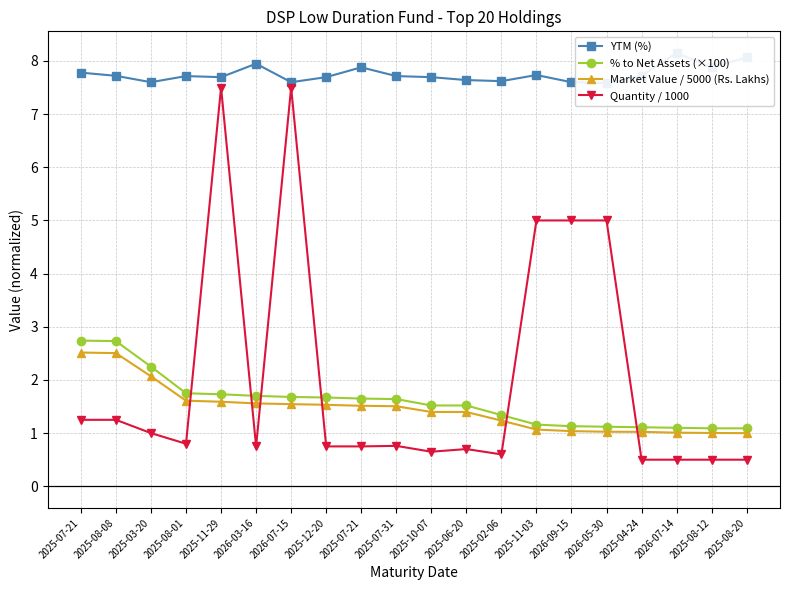

What is the difference between the maximum and minimum values in the % to Net Assets (×100) series?

1.7